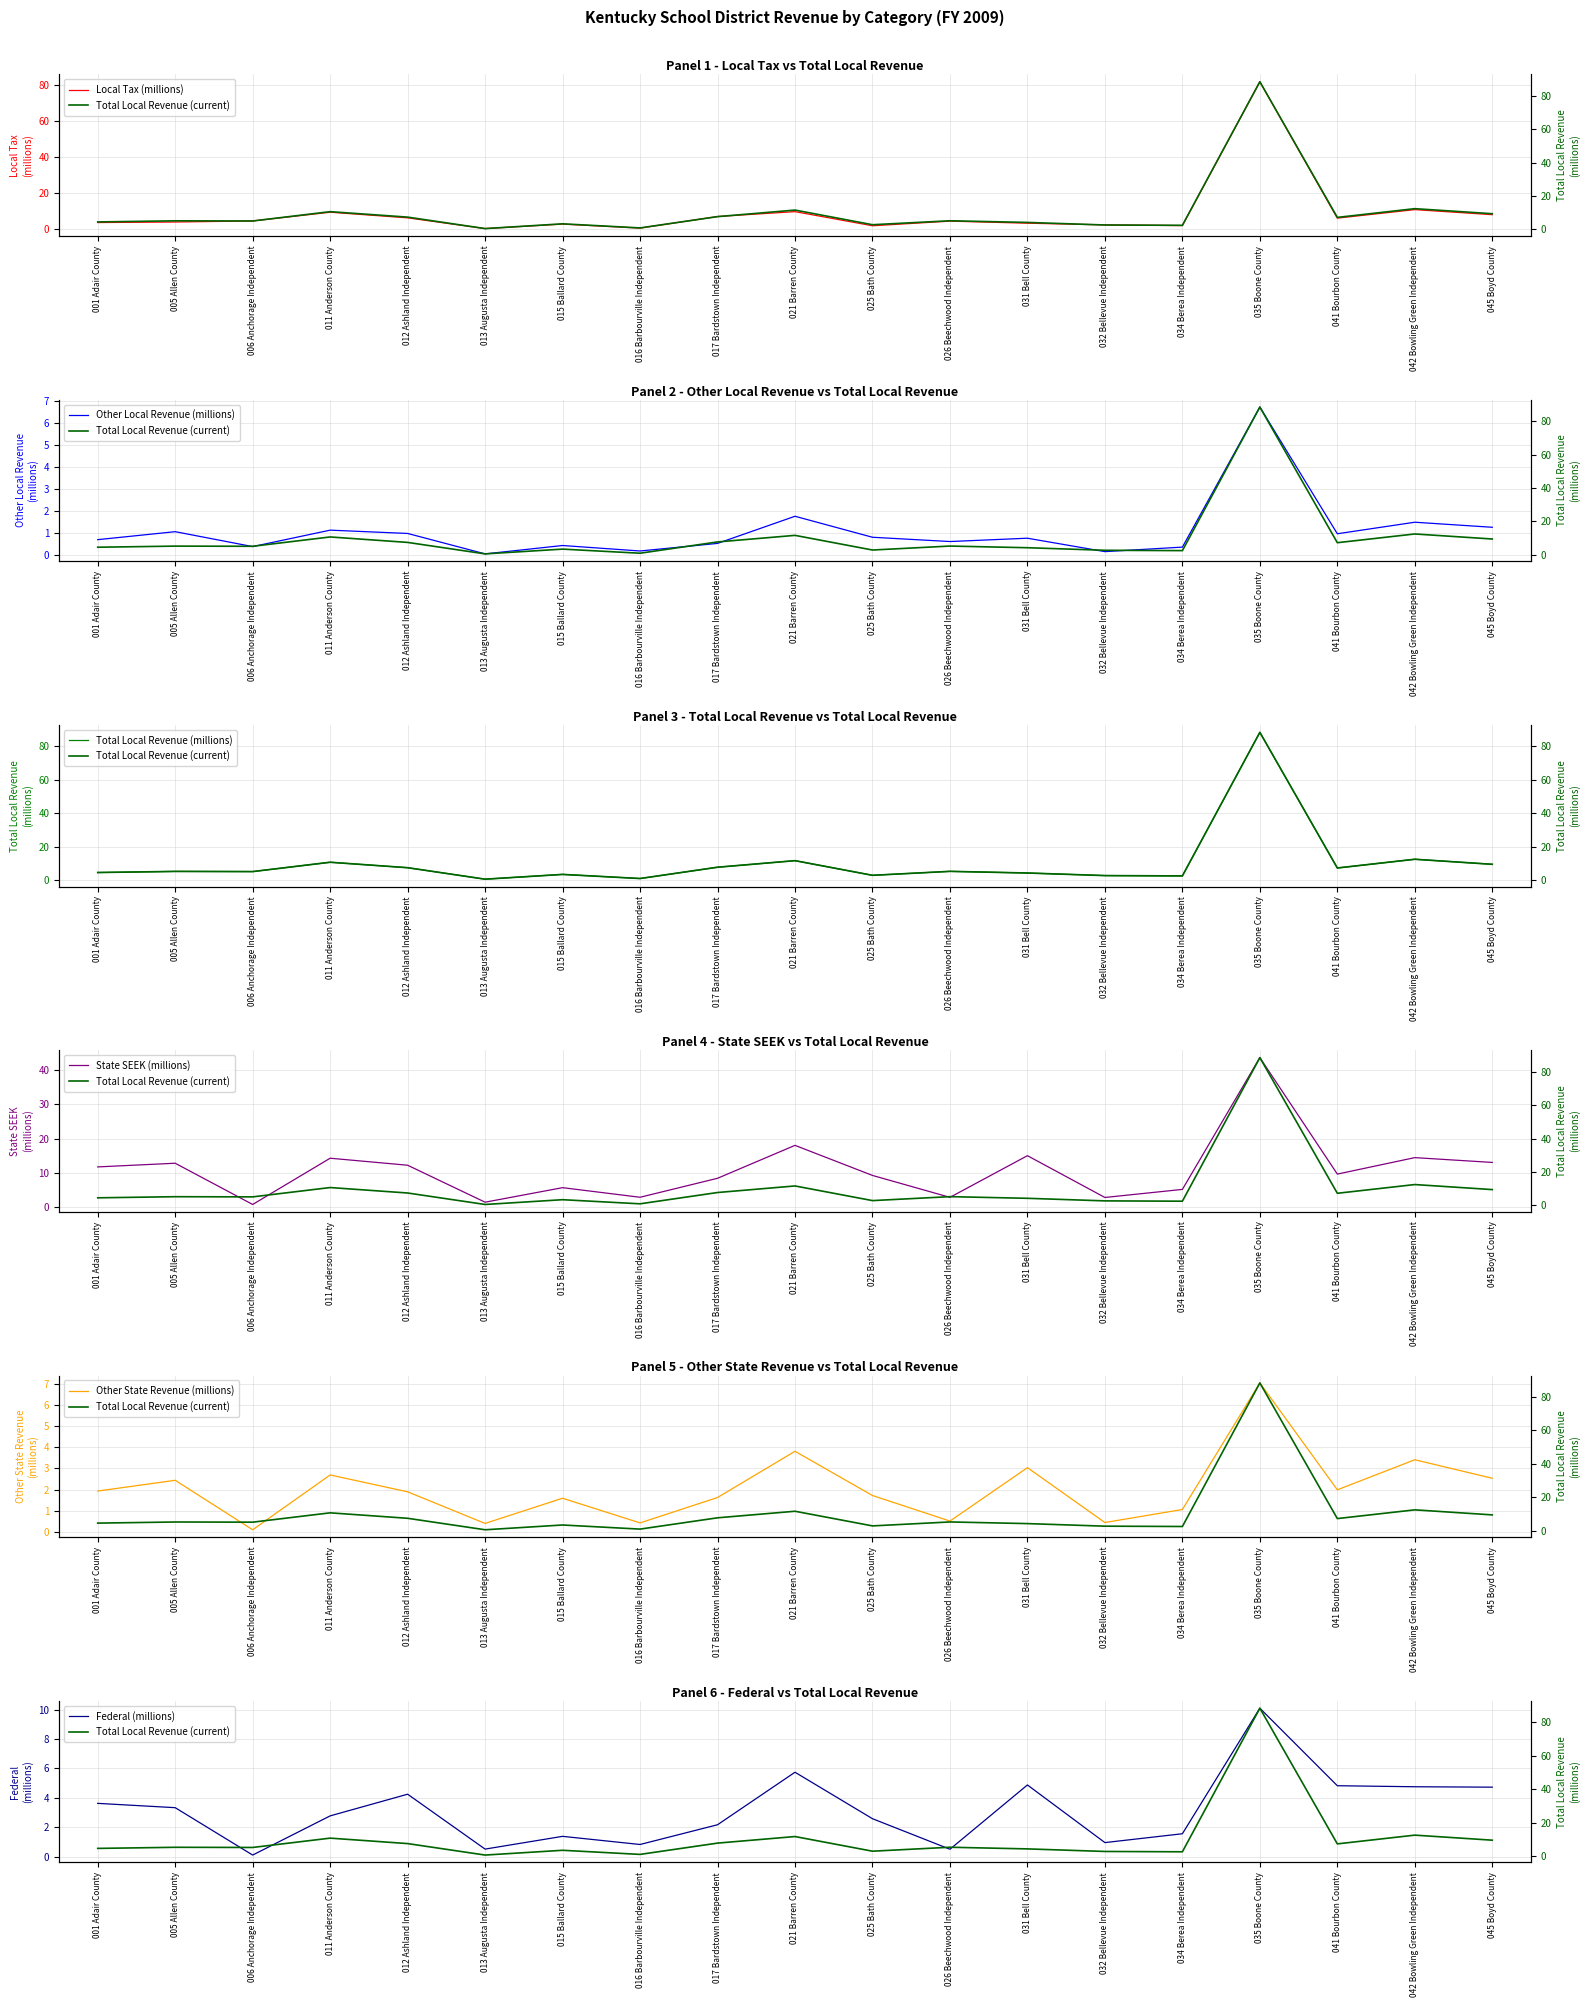

True or false: Other State Revenue has more than 0 points higher than both neighbors.

True